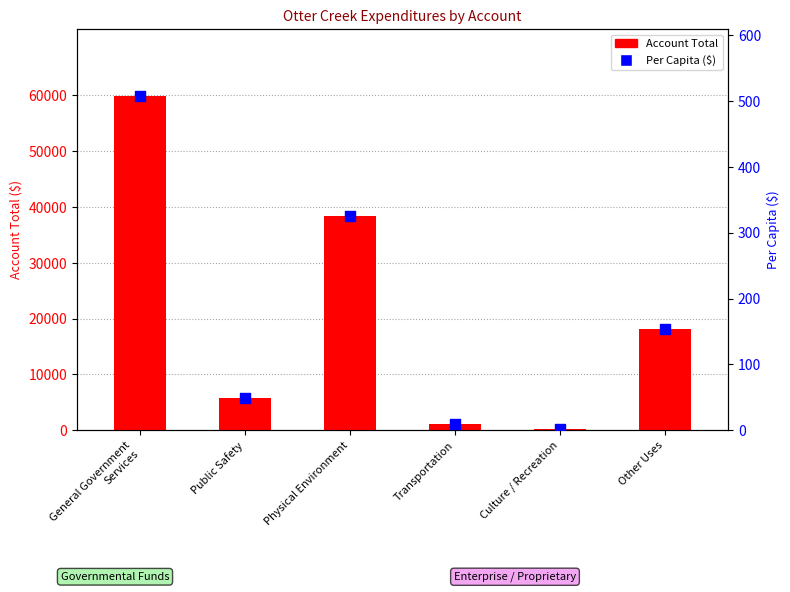

At how many categories does at least one series exceed 58912?

1